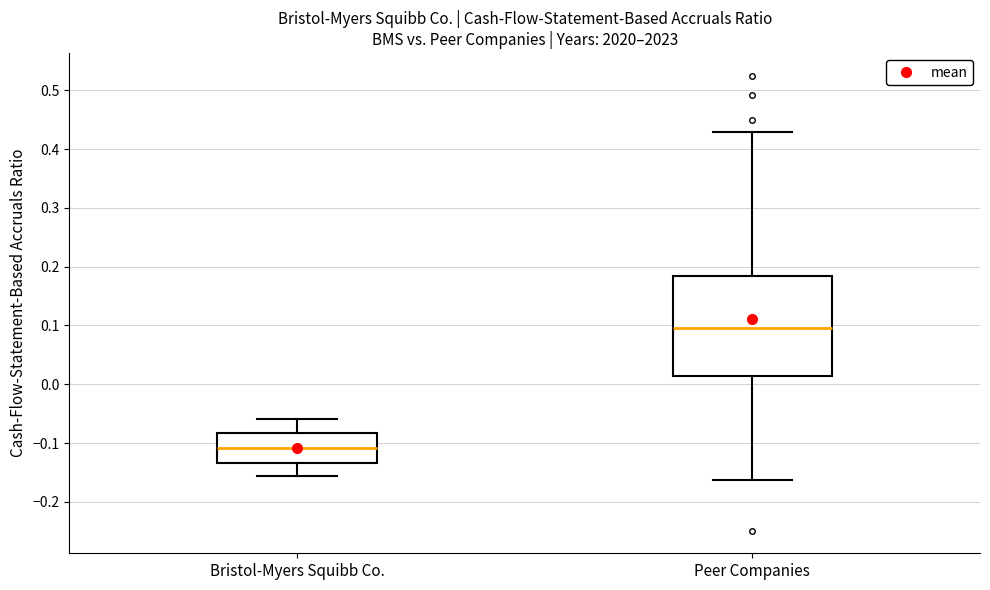

Which box has the lowest median line?

Bristol-Myers Squibb Co.